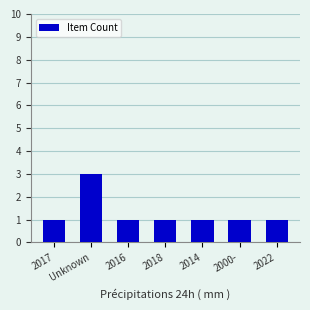

What is the ratio of the value at 2022 to the value at 2017?

1.0